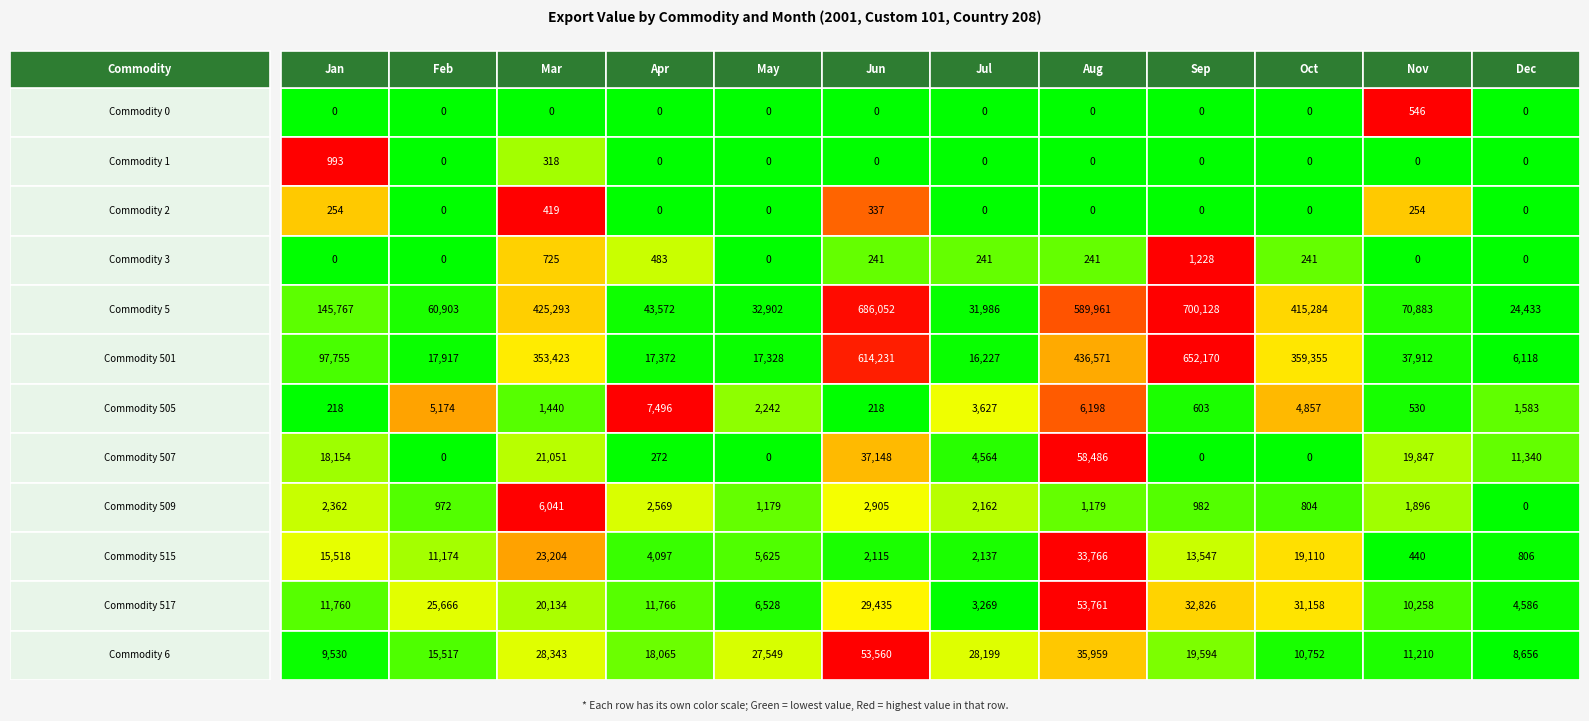

At 3, list the series in order from smallest to largest.

Value-Jan, Value-Feb, Value-May, Value-Nov, Value-Dec, Value-Jun, Value-Jul, Value-Aug, Value-Oct, Value-Apl, Value-Mar, Value-Sep